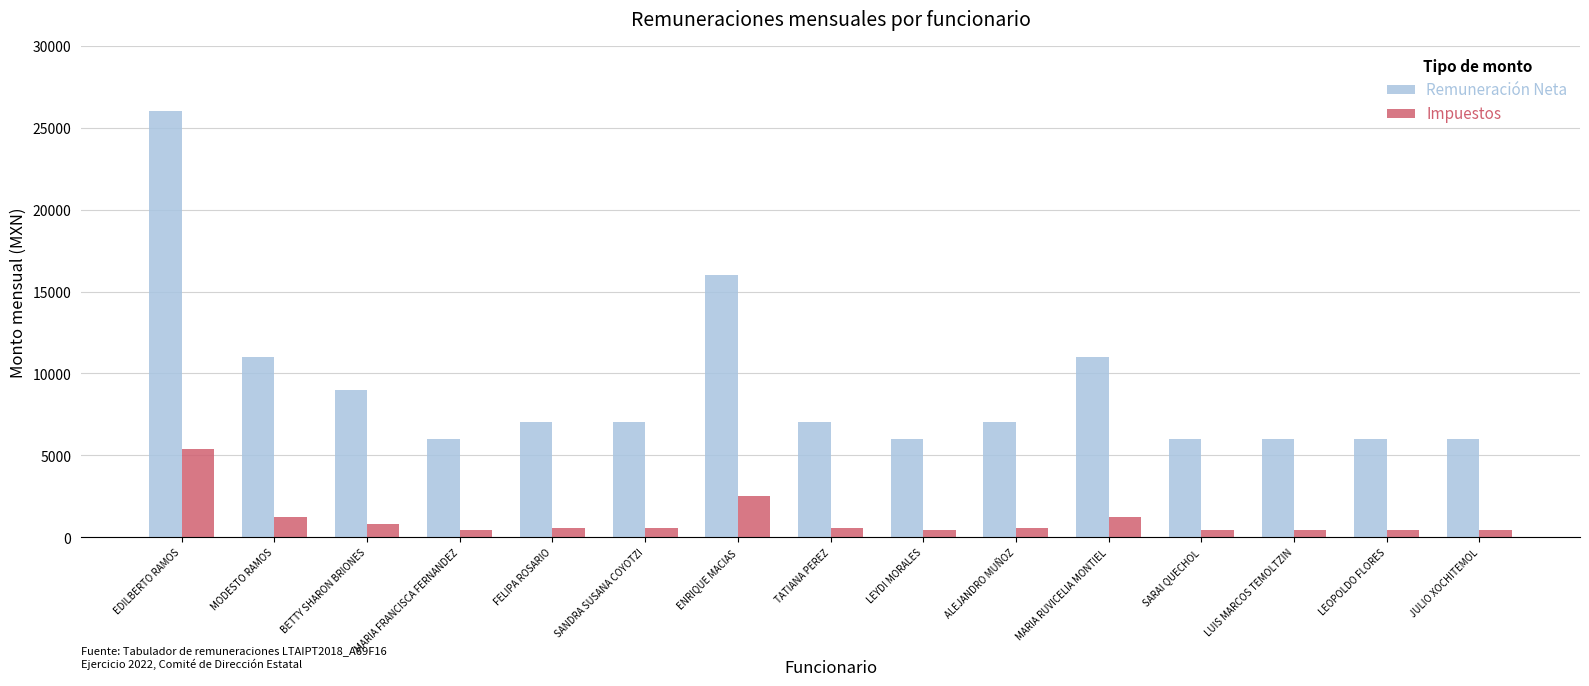

At which category is the sum across all series the highest?

EDILBERTO RAMOS